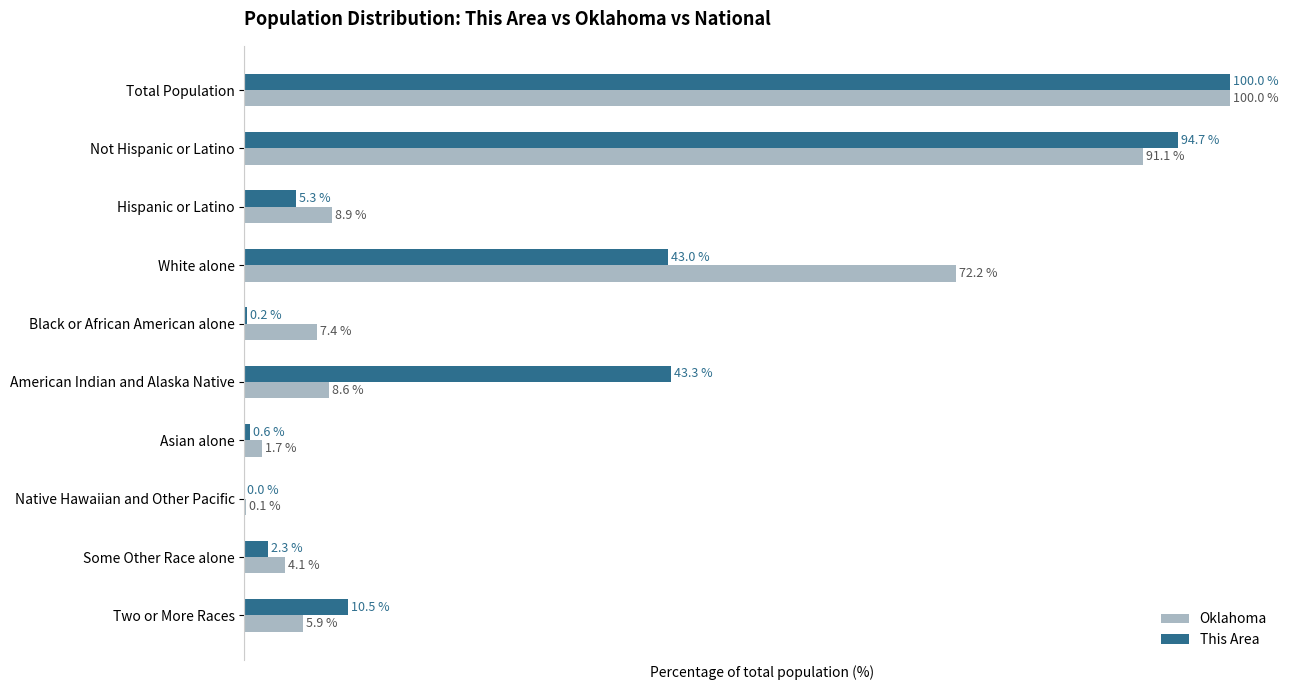

Is the value of This Area at Black or African American alone greater than the value of Oklahoma at Native Hawaiian and Other Pacific?

Yes